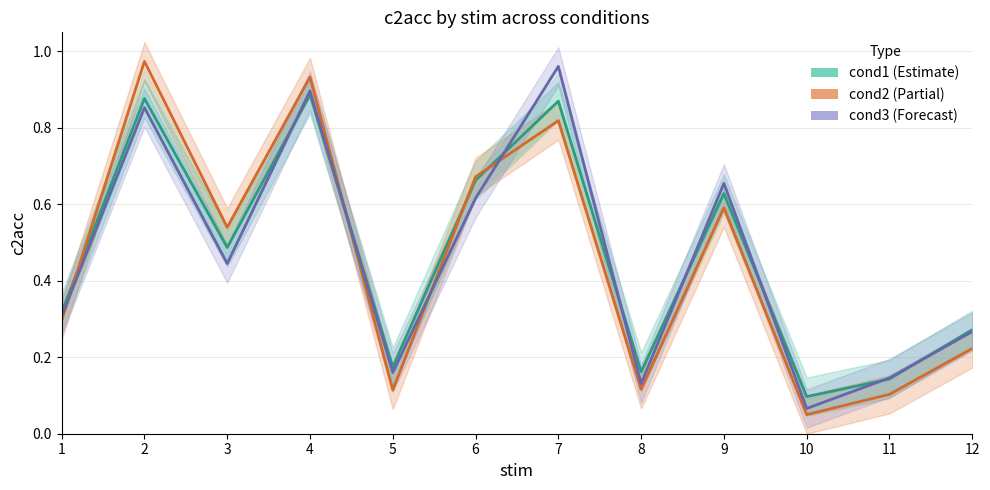

At which category does cond2 (Partial) reach its first local peak?

2